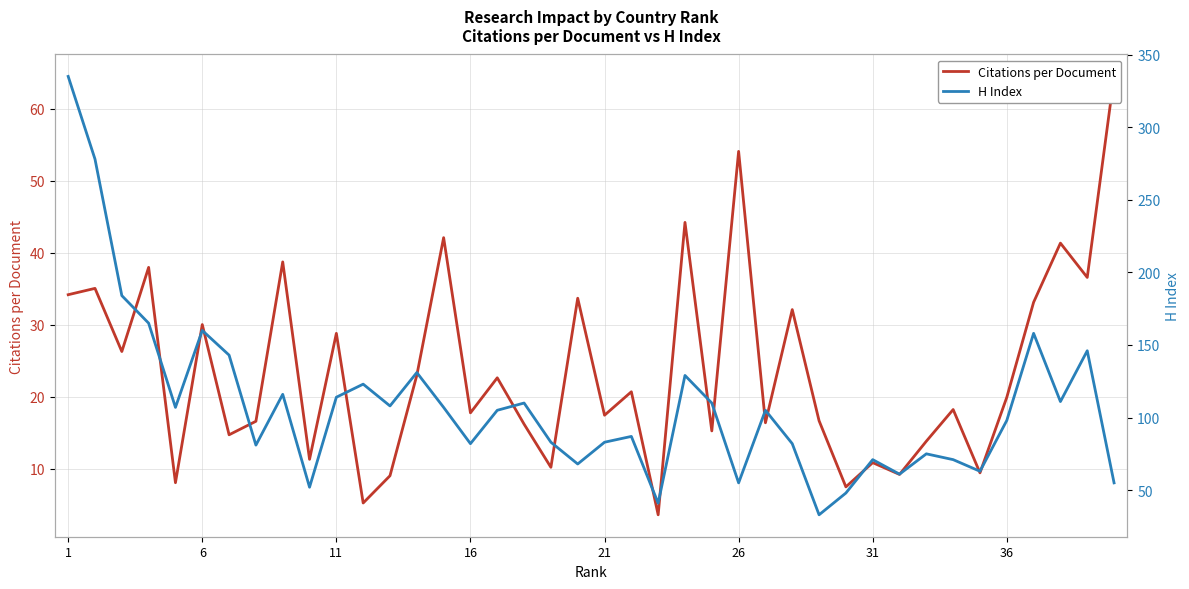

Where does the H Index series first go above 105?

1